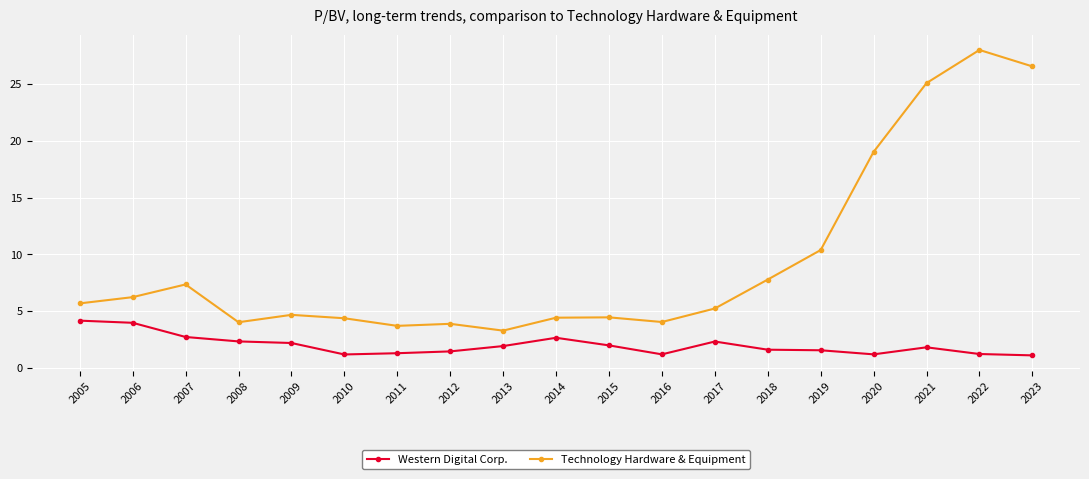

What are all the series names shown in the legend?

Western Digital Corp., Technology Hardware & Equipment